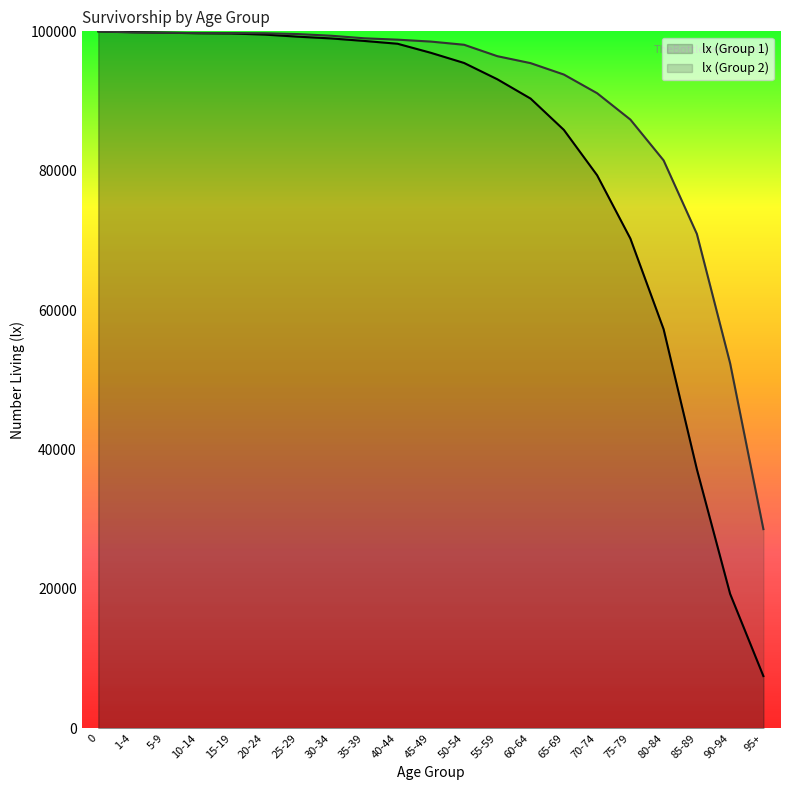

How many values in the lx (Group 1) series exceed 96919?

10